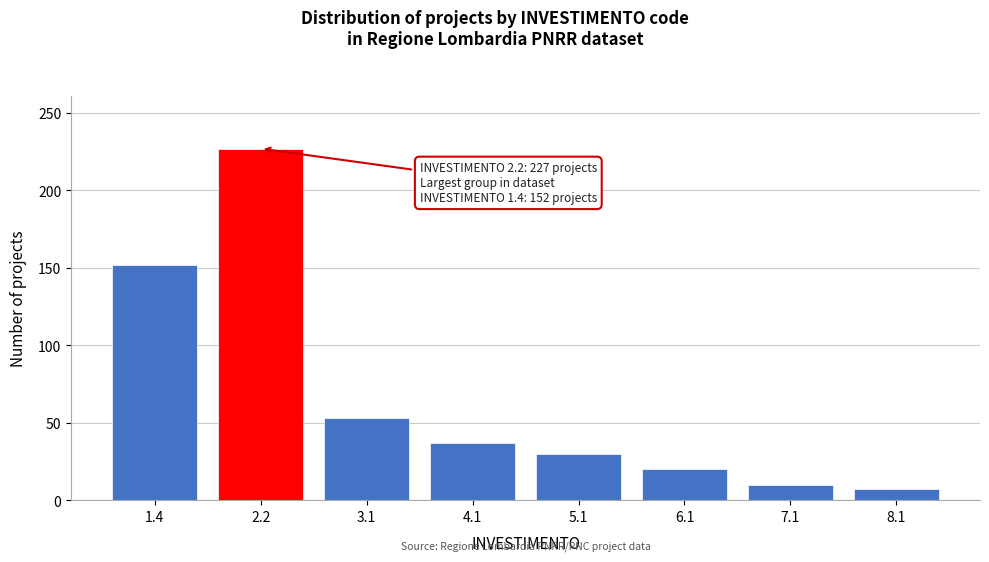

Reading left to right, extract all data points from this chart.

152	227	53	37	30	20	10	7